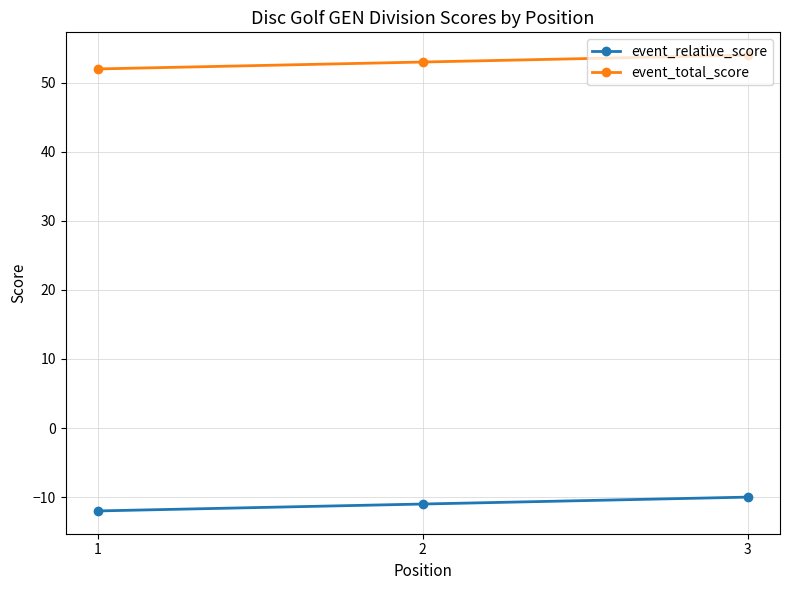

Reading left to right, transcribe all the data shown in this chart.

event_relative_score: 1=-12	2=-11	3=-10
event_total_score: 1=52	2=53	3=54